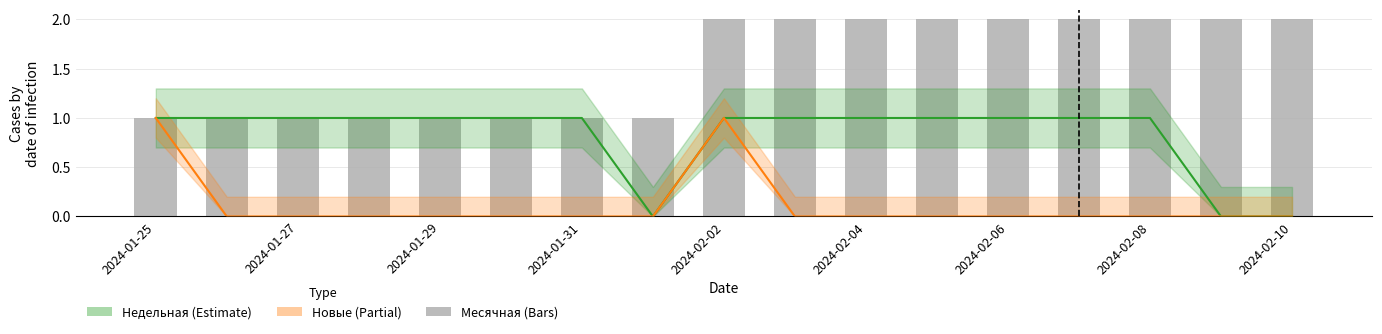

Is it true that the value at 13 is 3?

False